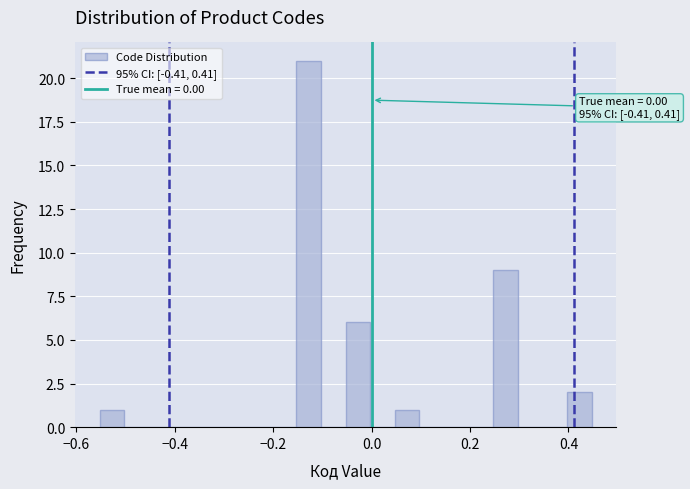

Around what value on the x-axis is the tallest bar? Give the approximate position of its centre, as read against the axis.

-0.12